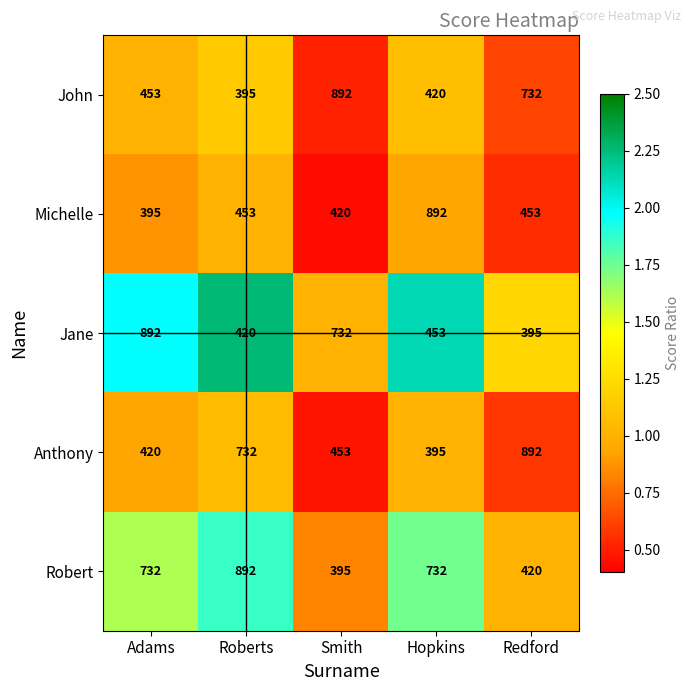

List the labels in order of Anthony value, smallest first.

Hopkins, Adams, Smith, Roberts, Redford